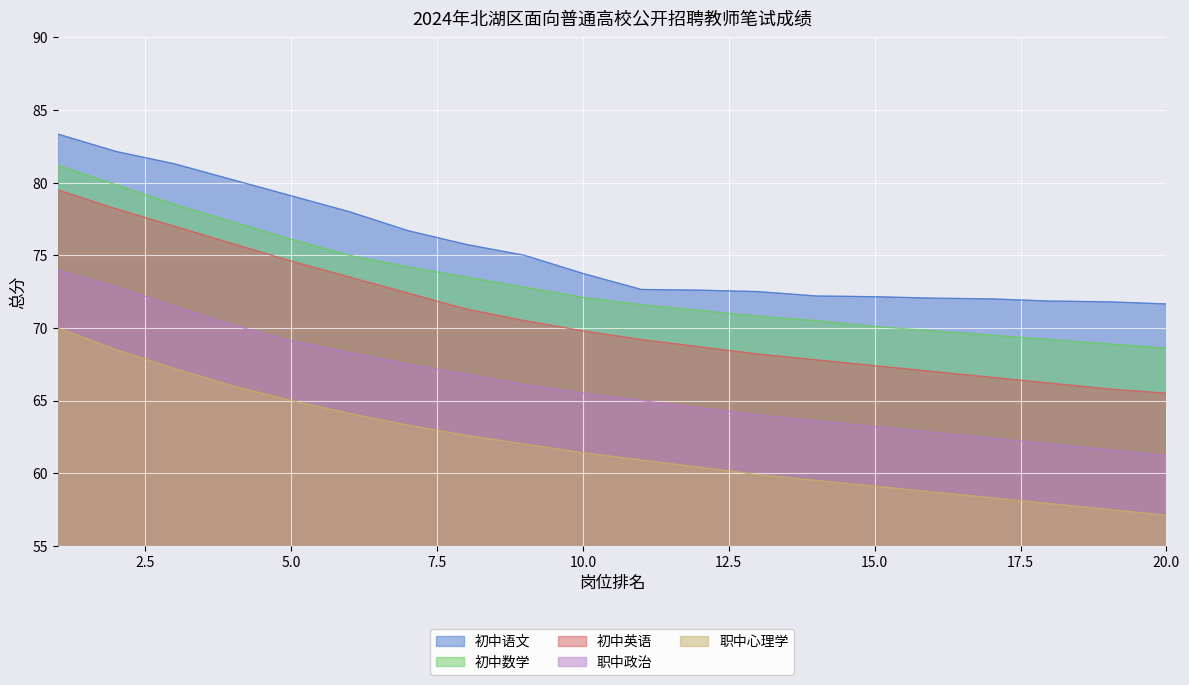

What is the value of the 初中数学 point at the 20th from the left?

68.6